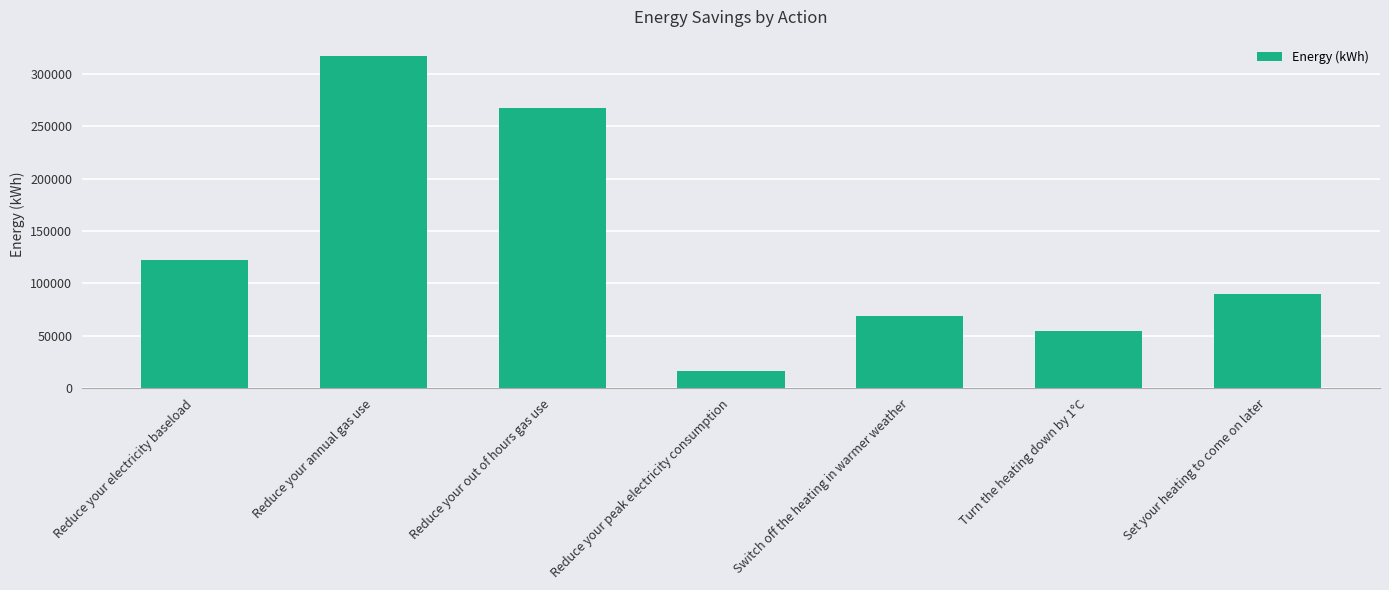

What is the difference between the values at Reduce your electricity baseload and Reduce your peak electricity consumption?

106000